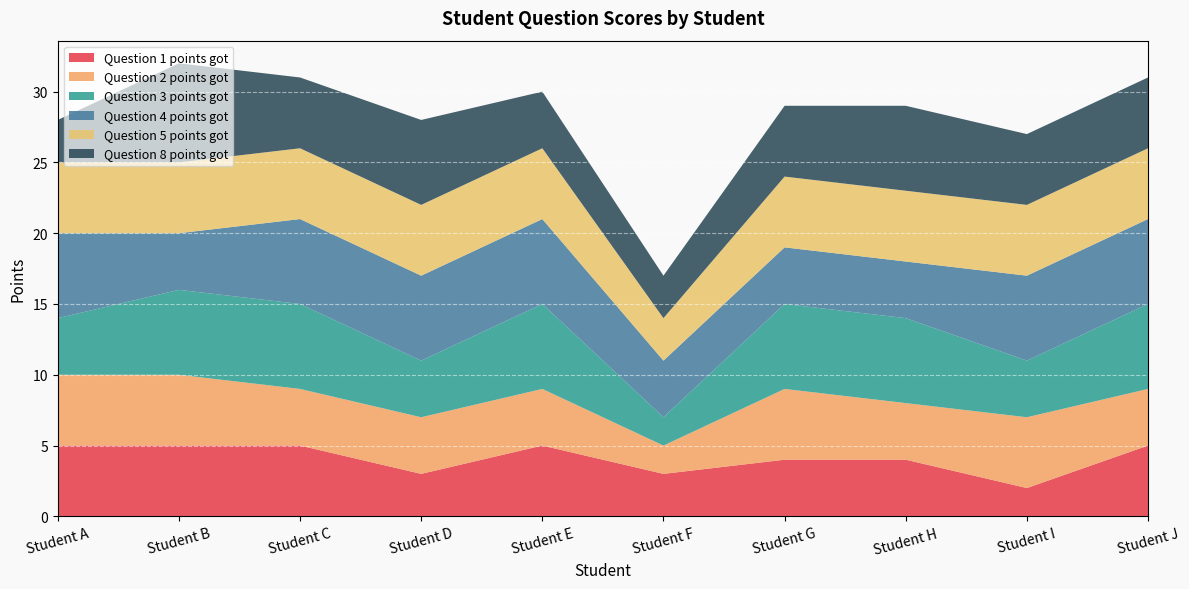

Reading left to right, extract all data points from this chart.

Question 1 points got: 5	5	5	3	5	3	4	4	2	5
Question 2 points got: 5	5	4	4	4	2	5	4	5	4
Question 3 points got: 4	6	6	4	6	2	6	6	4	6
Question 4 points got: 6	4	6	6	6	4	4	4	6	6
Question 5 points got: 5	5	5	5	5	3	5	5	5	5
Question 8 points got: 3	7	5	6	4	3	5	6	5	5